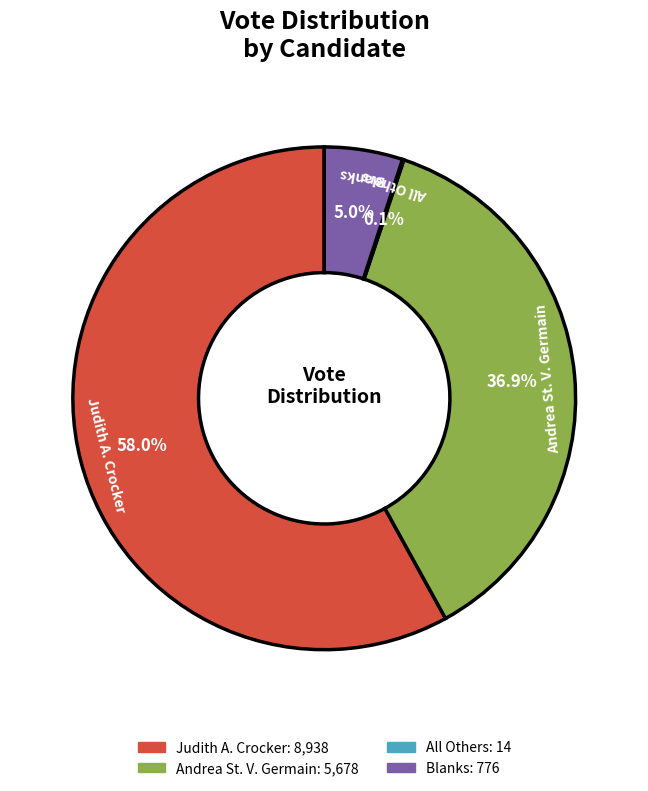

Is there a majority slice in this chart?

Yes